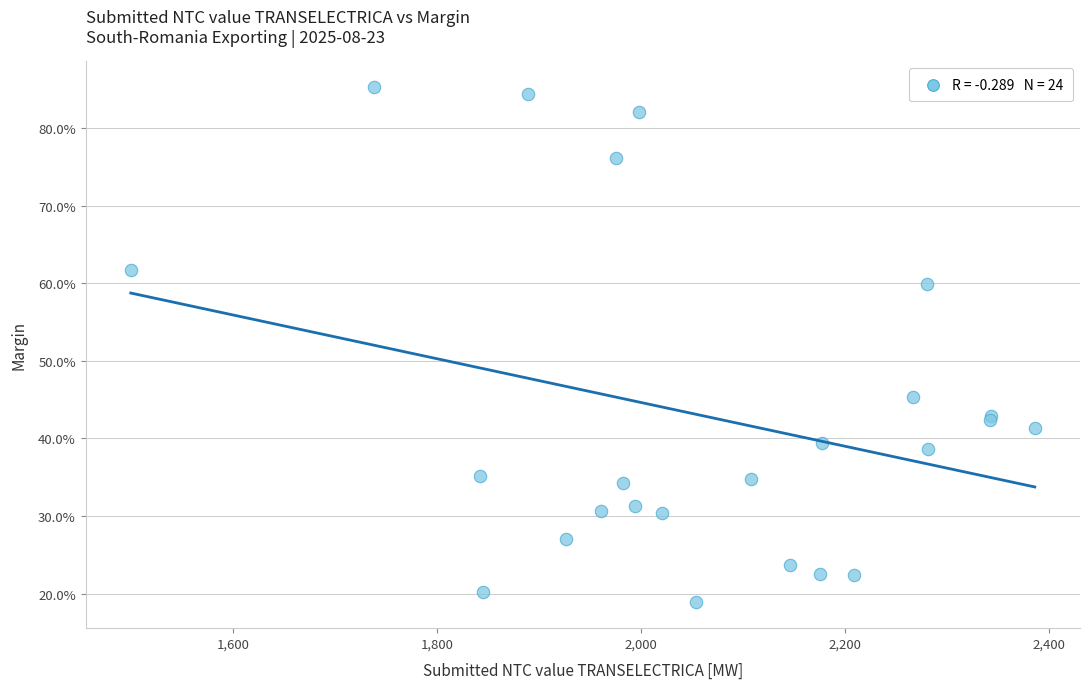

What Y value in the scatter plot is closest to 52?

45.4